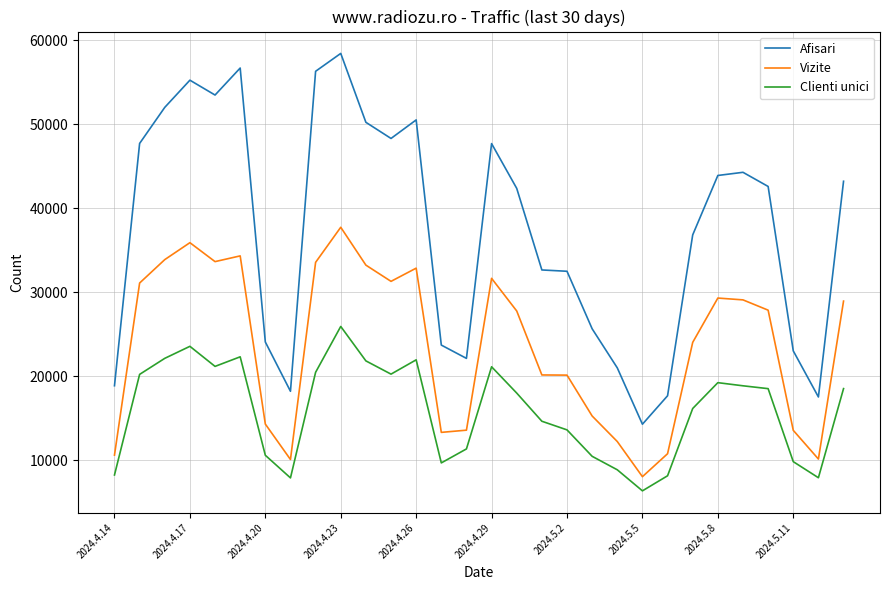

True or false: Afisari and Clienti unici cross at least once.

False